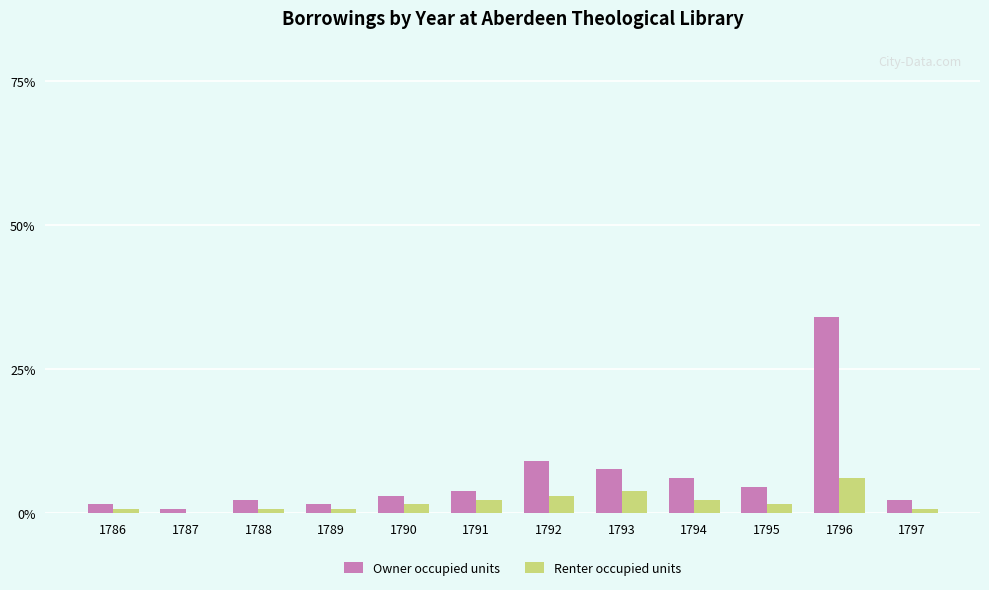

Does the chart contain stacked bars?

No